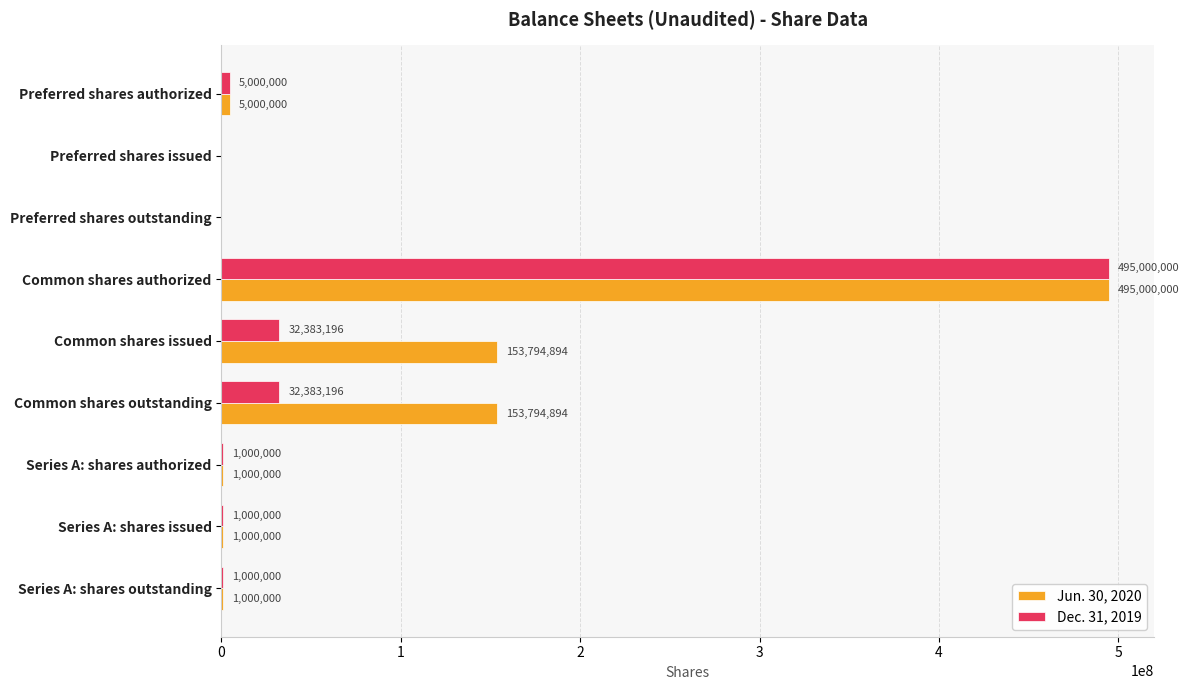

What is the sum of all Dec. 31, 2019 values?

567766392